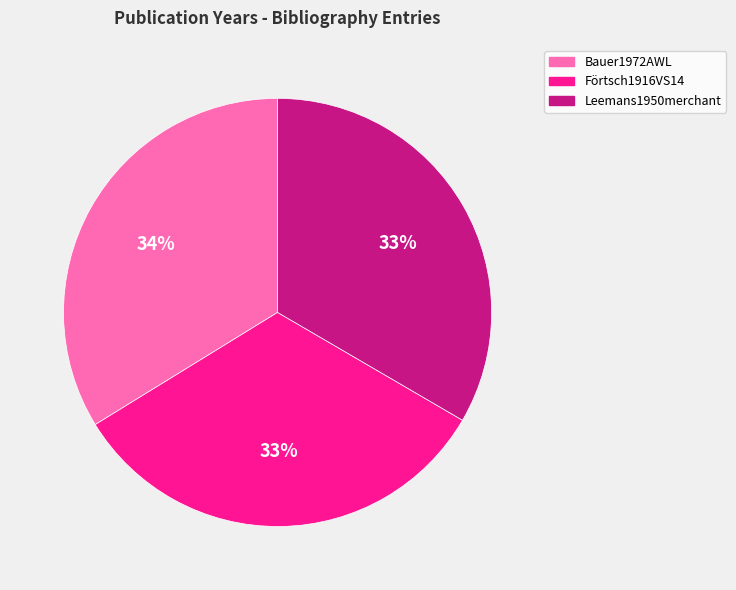

How many segments does this pie chart have?

3